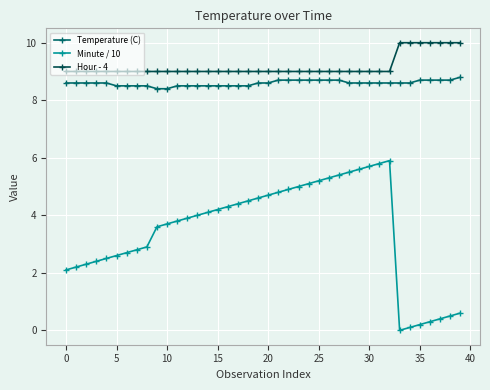

In Minute / 10, how many points are lower than both neighbors (excluding endpoints)?

1